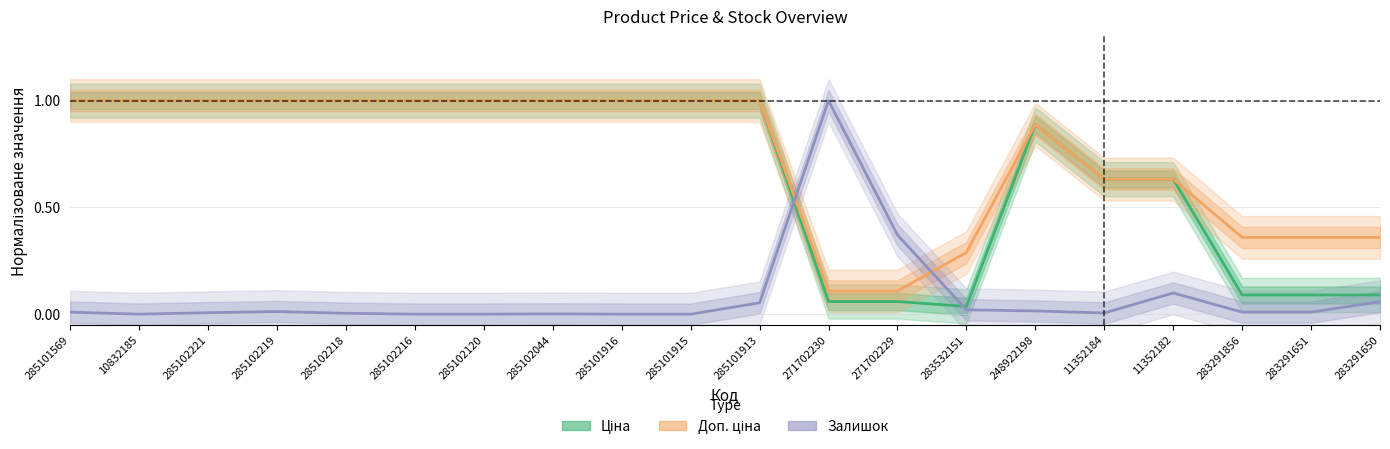

Which has a higher value, 11352184 or 248922198?

248922198